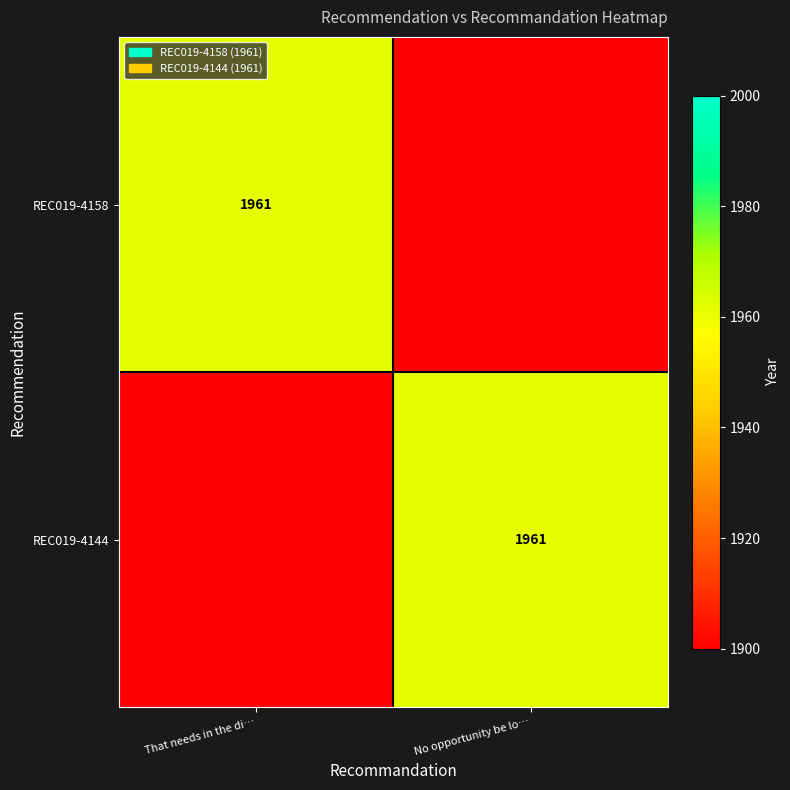

Which has a higher value, No opportunity be lo… or That needs in the di…?

That needs in the di…